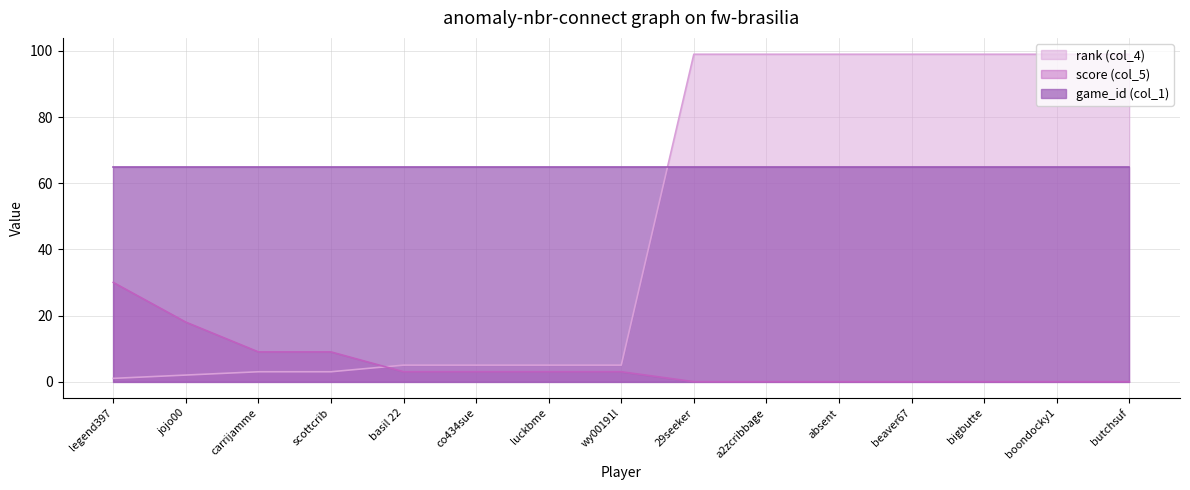

At which category is the sum across all series the highest?

29seeker